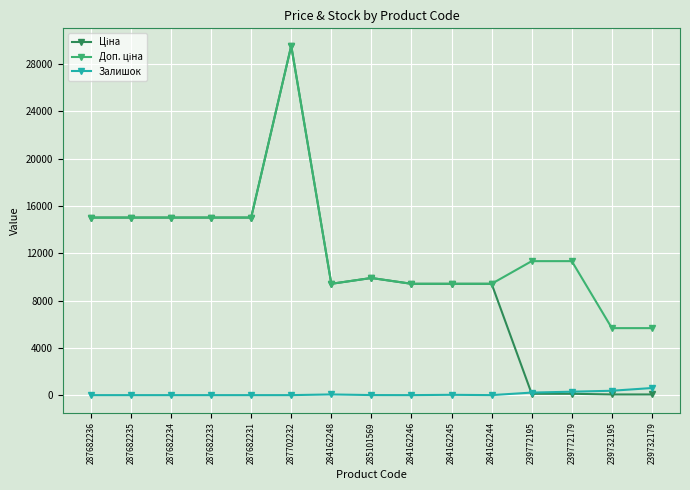

What is the spread (max minus min) of values at 287682234?

15019.2